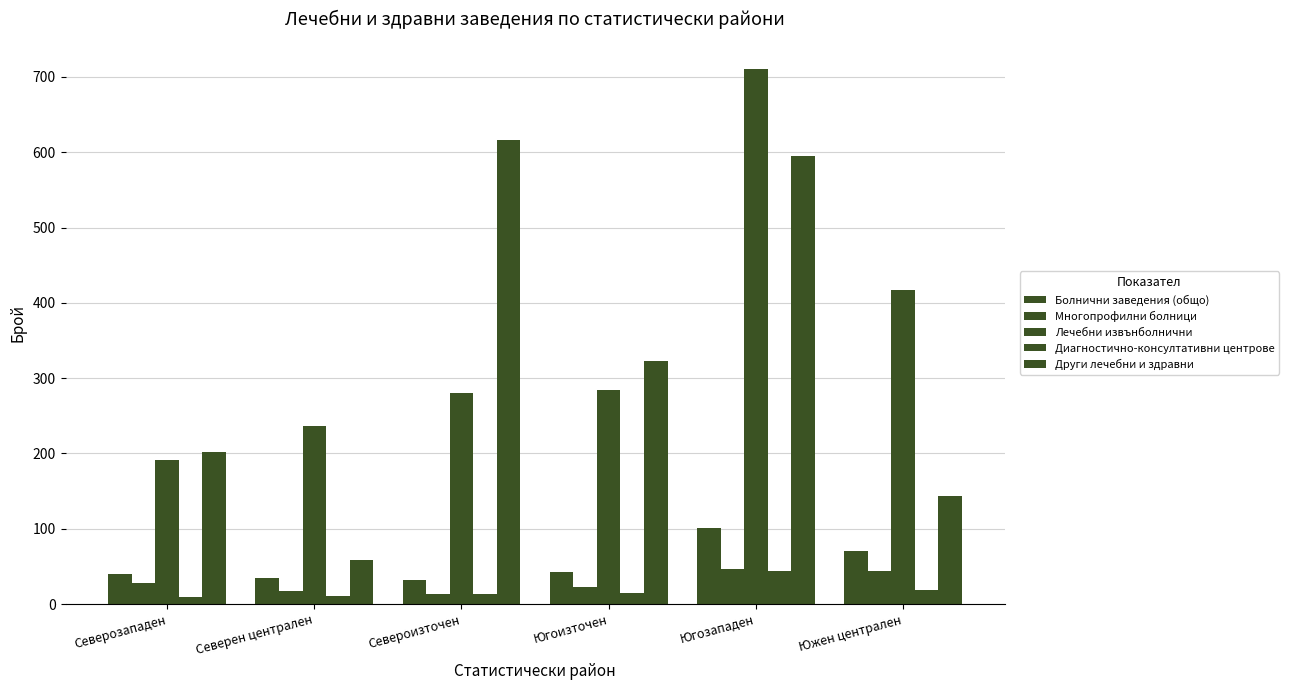

Reading right to left, extract all data points from this chart.

Болнични заведения (общо): Южен централен=71	Югозападен=101	Югоизточен=42	Североизточен=32	Северен централен=35	Северозападен=40
Многопрофилни болници: Южен централен=44	Югозападен=46	Югоизточен=23	Североизточен=14	Северен централен=17	Северозападен=28
Лечебни извънболнични: Южен централен=417	Югозападен=711	Югоизточен=284	Североизточен=280	Северен централен=237	Северозападен=191
Диагностично-консултативни центрове: Южен централен=19	Югозападен=44	Югоизточен=15	Североизточен=13	Северен централен=11	Северозападен=9
Други лечебни и здравни: Южен централен=144	Югозападен=595	Югоизточен=323	Североизточен=616	Северен централен=59	Северозападен=202